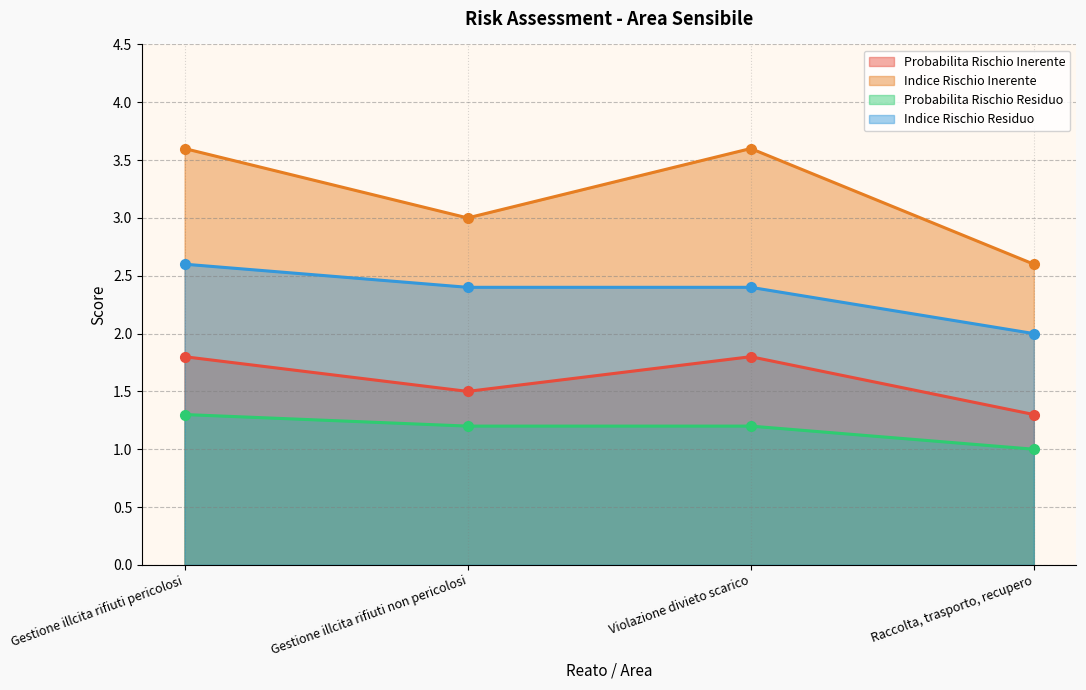

Where does the Indice Rischio Inerente series first go above 3?

Gestione illcita rifiuti pericolosi